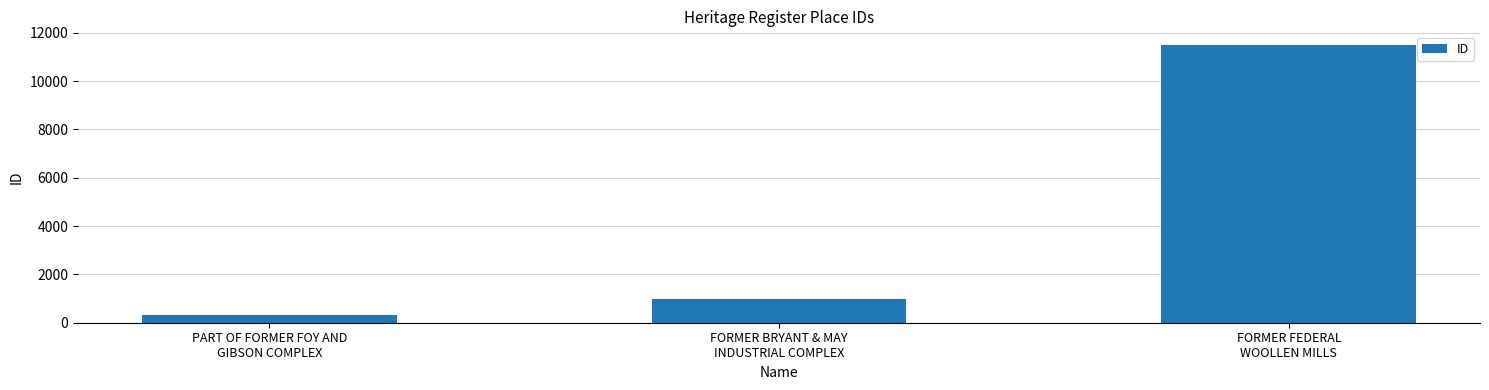

Reading left to right, list all the values displayed in this chart.

314	975	11489